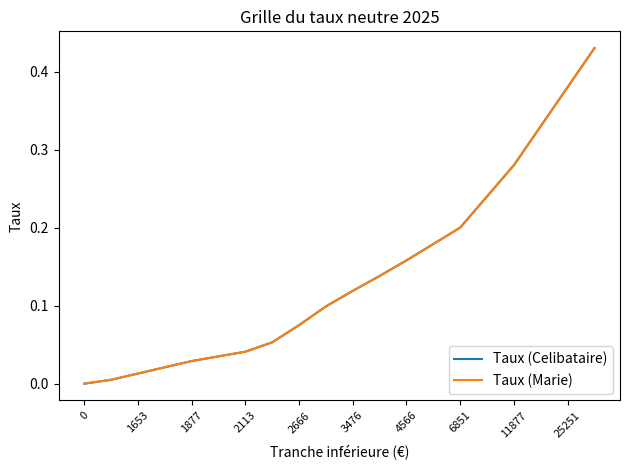

Does the chart display data point markers on the line(s)?

No